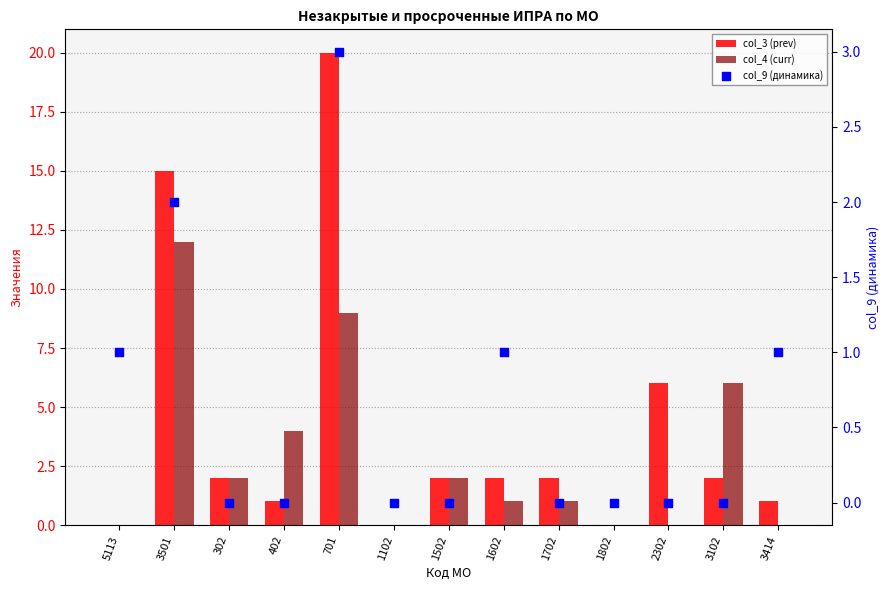

Which series contains the highest Y value?

col_3 (prev)